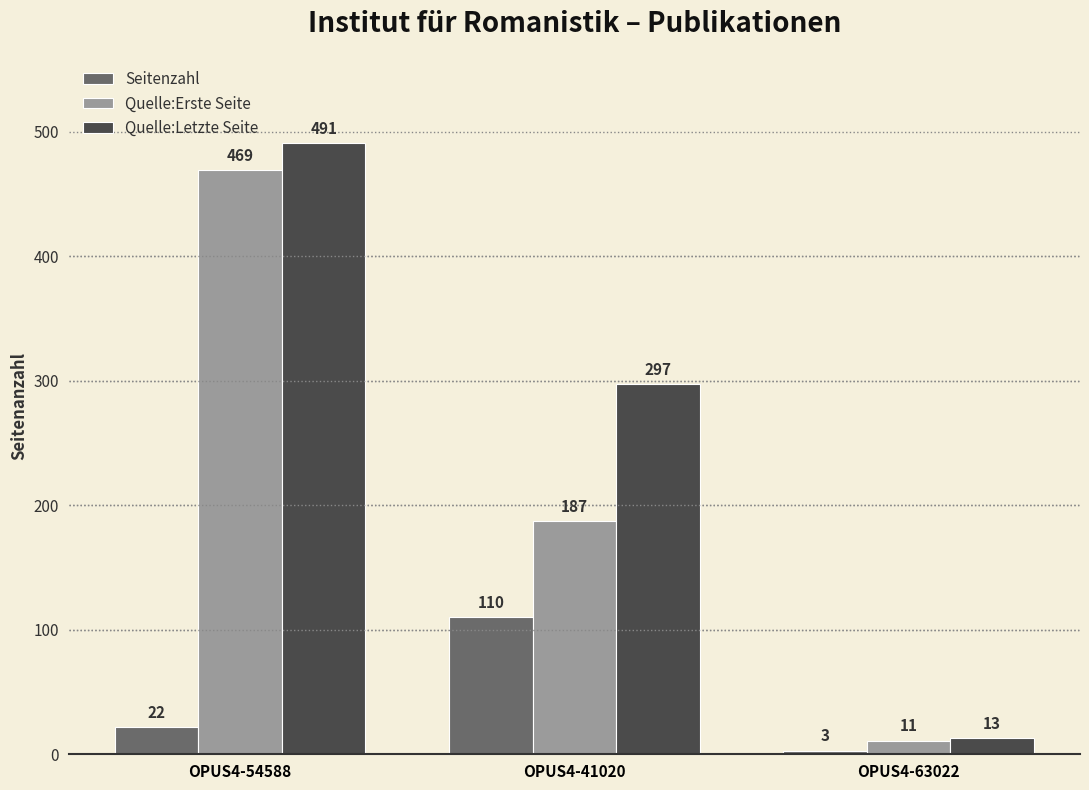

What are all the series names shown in the legend?

Seitenzahl, Quelle:Erste Seite, Quelle:Letzte Seite